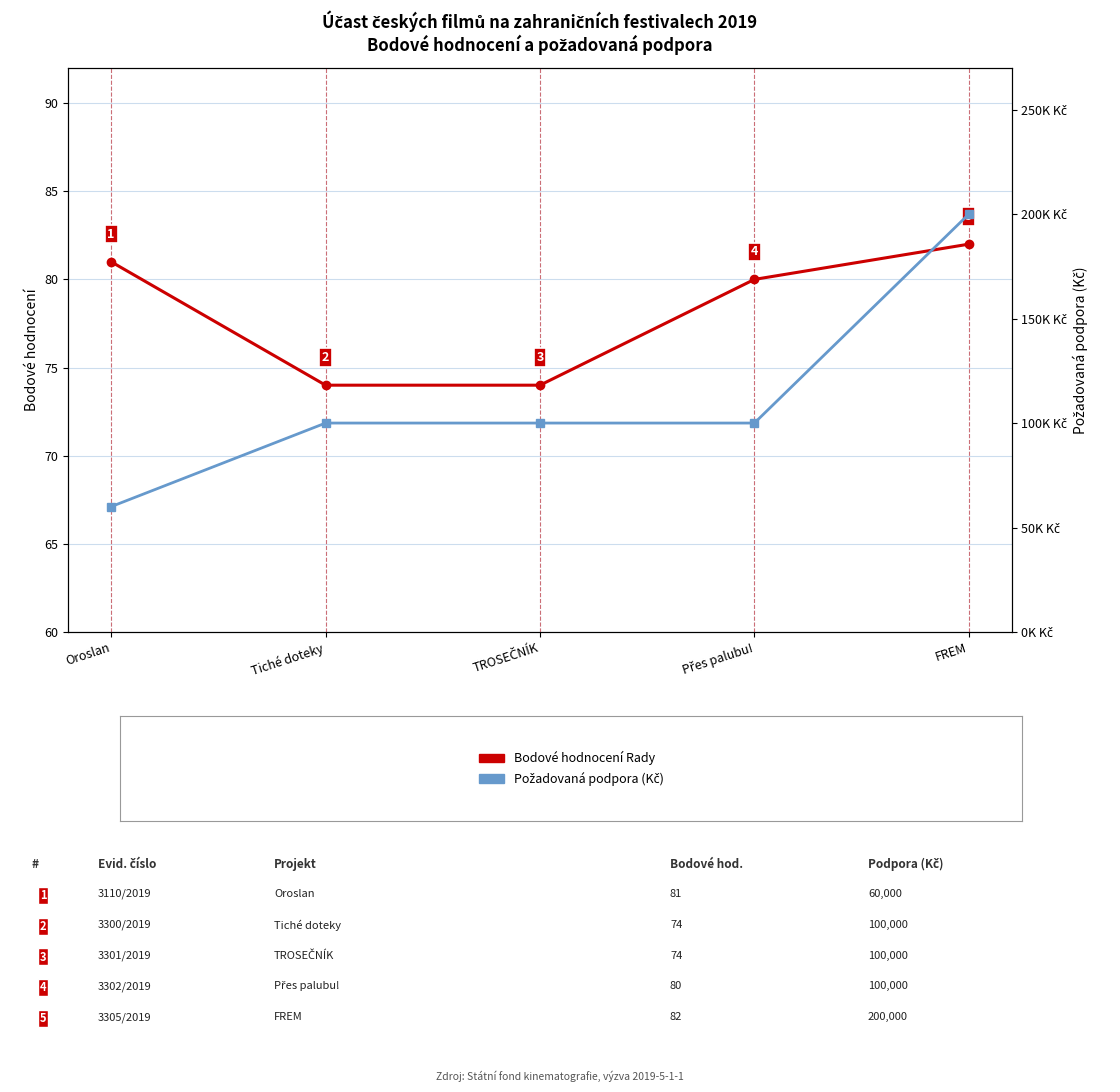

Where is Bodové hodnocení Rady (0–100) nearest to the value 78?

Přes palubu!